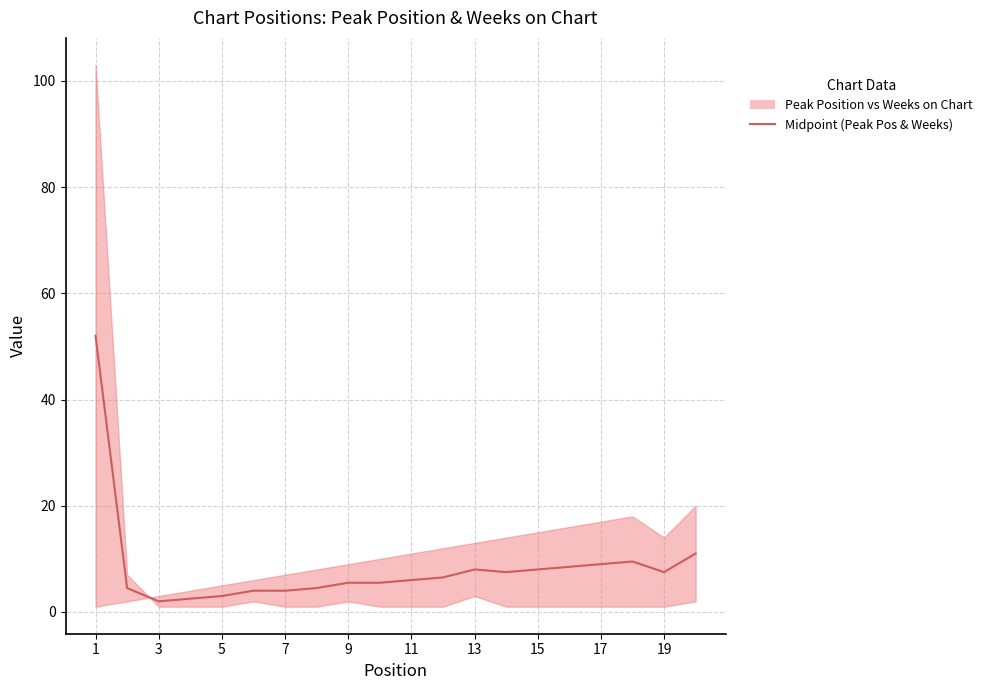

Where does the data first go above 6?

1